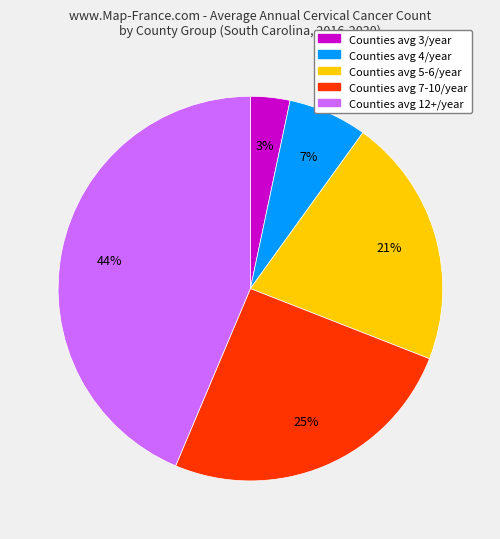

Does any single category account for the majority?

No